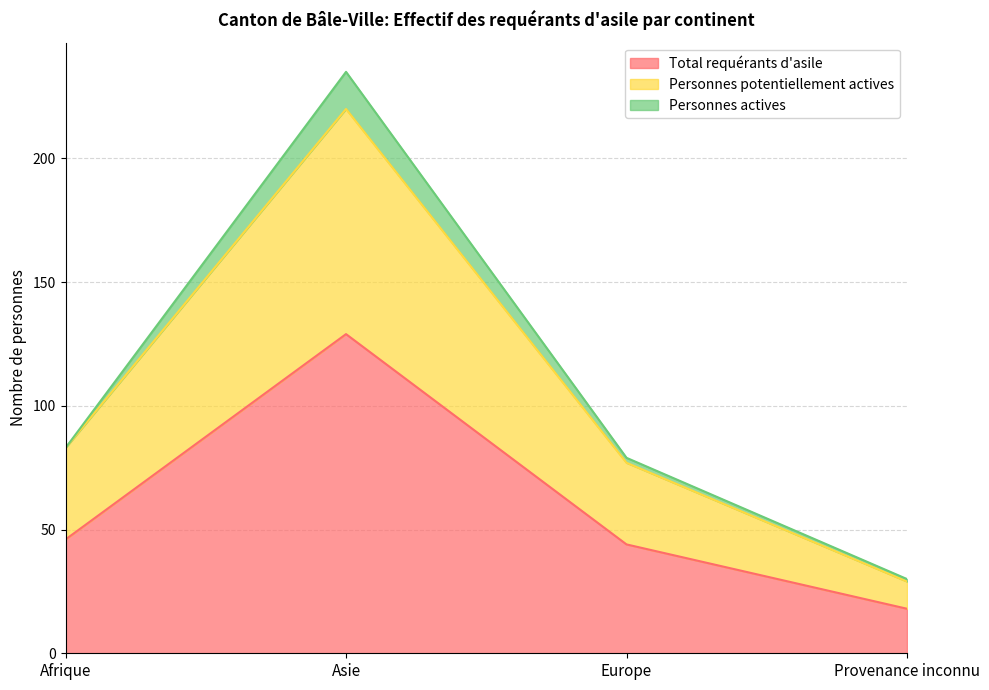

At how many categories does at least one series exceed 208?

1